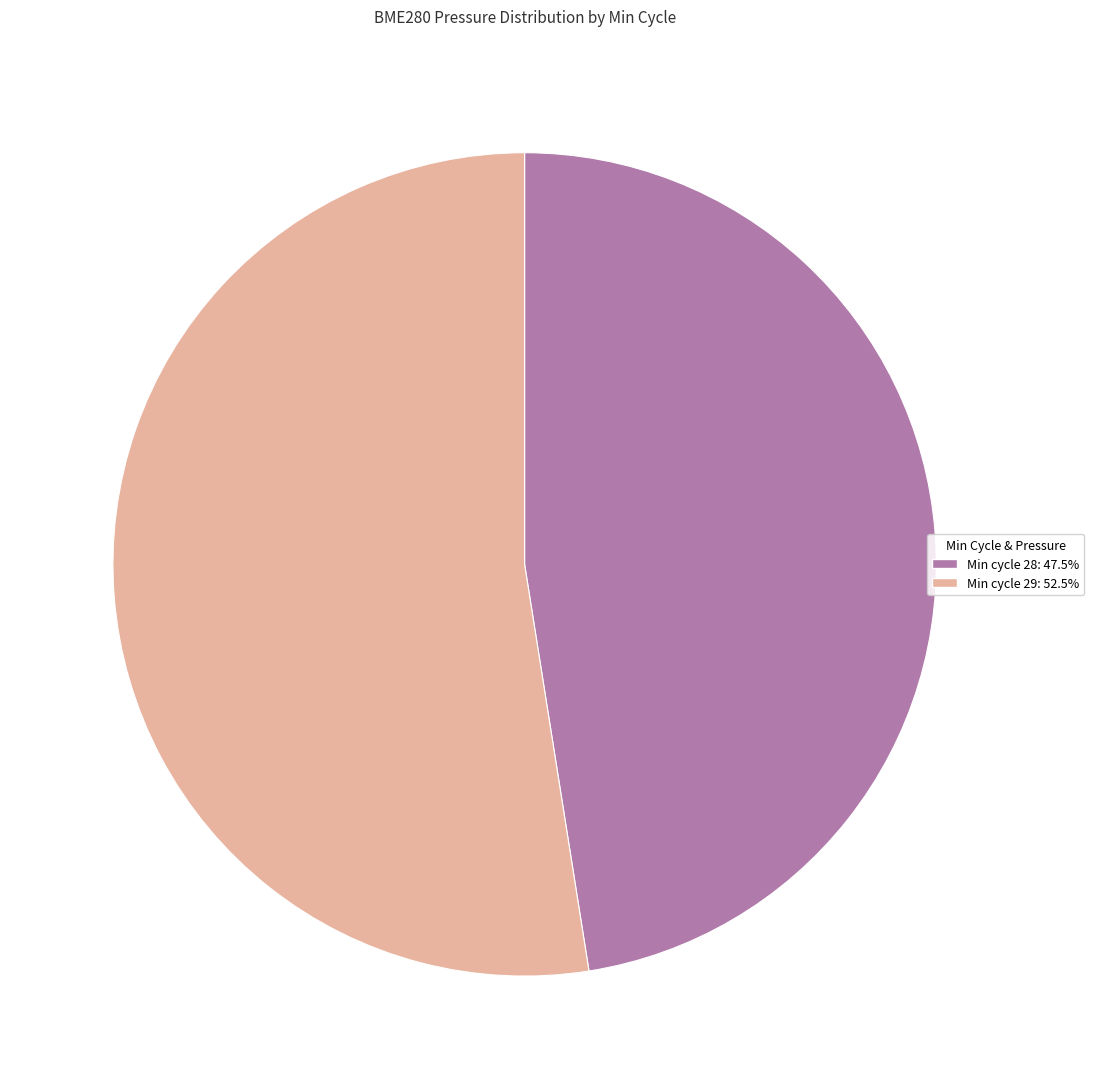

Is there a majority slice in this chart?

Yes